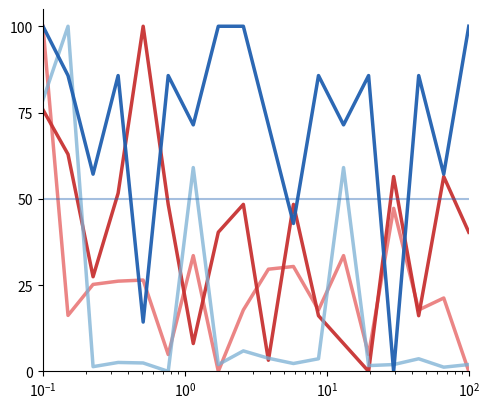

The SDS_P1 series shows 9.2 at 9. True or false?

False